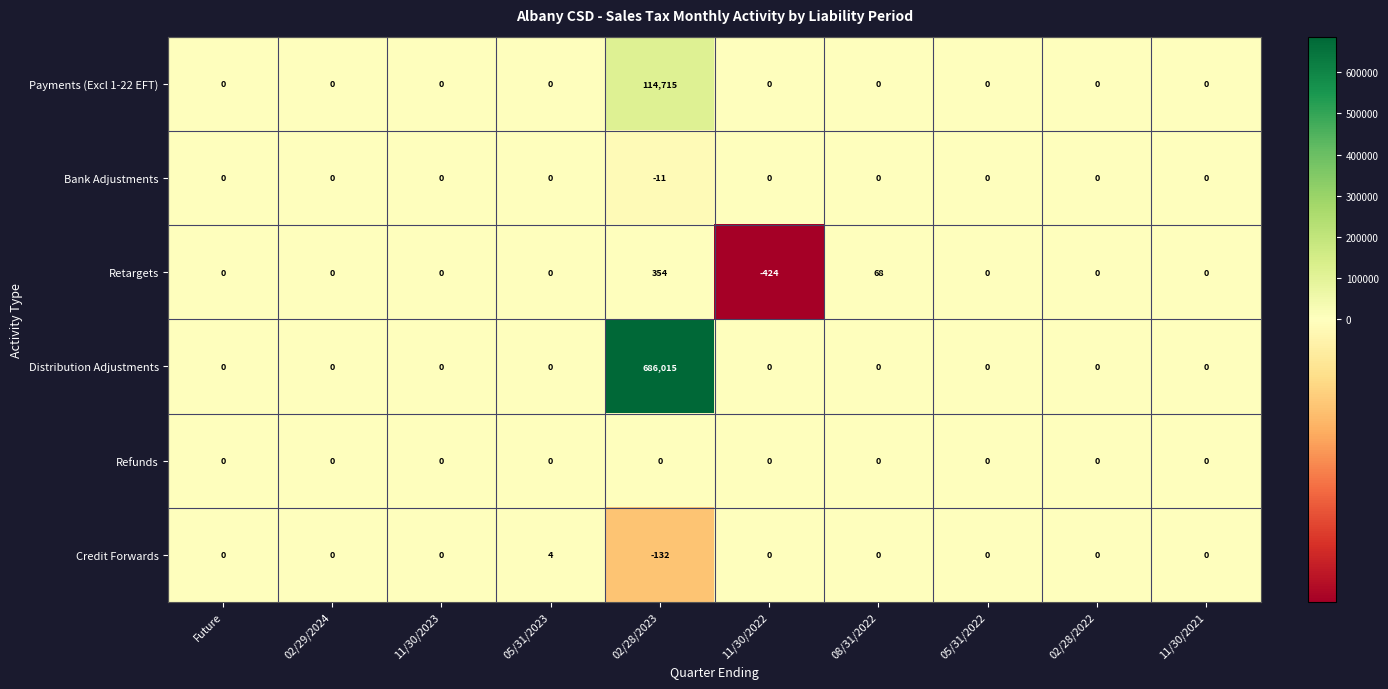

What is the difference between the maximum and minimum values in the Distribution Adjustments series?

686015